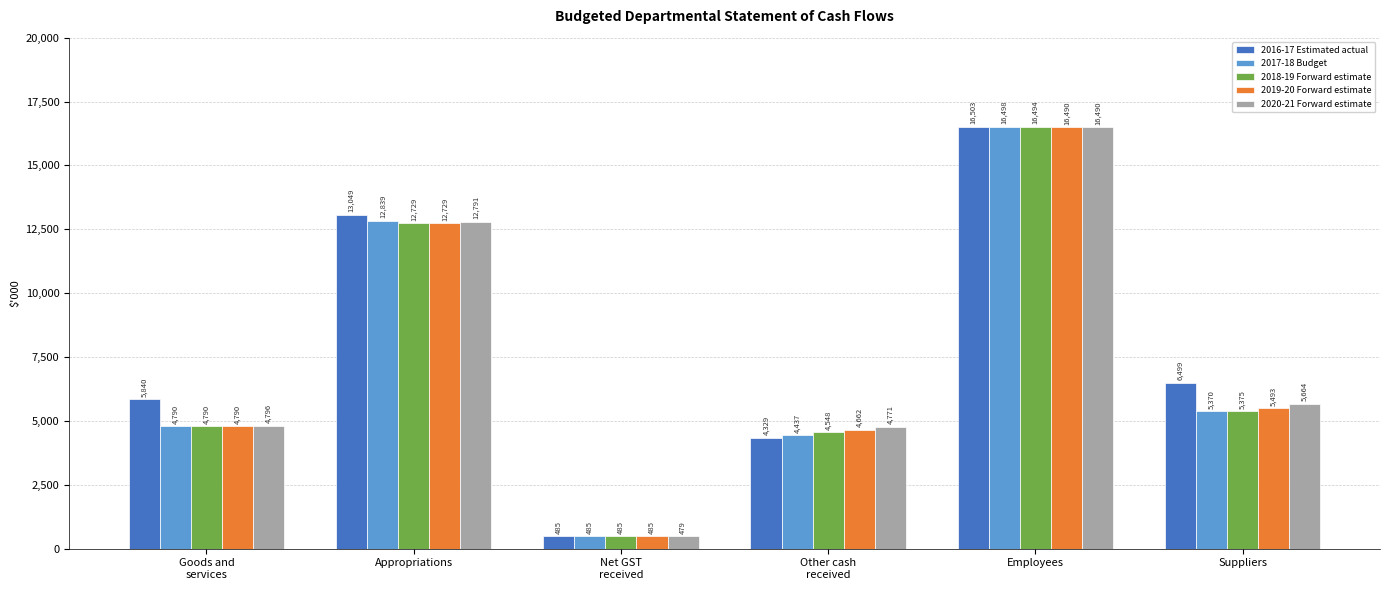

What is the sum of all 2017-18 Budget values?

44419